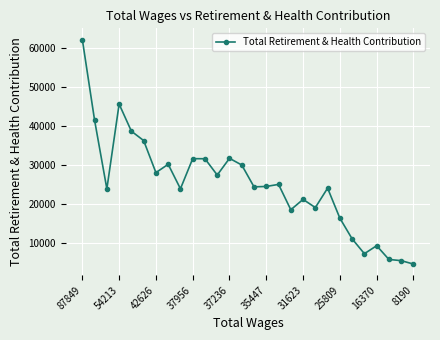

What is the value of the 12th point from the left?

27476